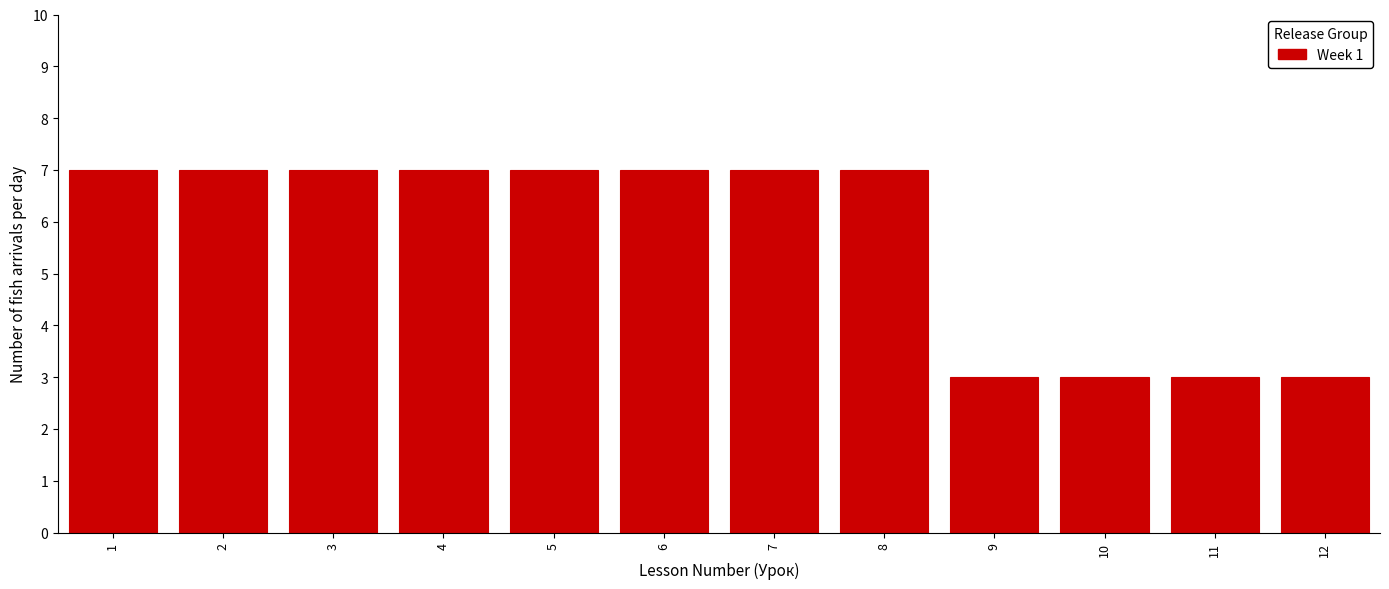

Reading right to left, transcribe all the data shown in this chart.

3	3	3	3	7	7	7	7	7	7	7	7